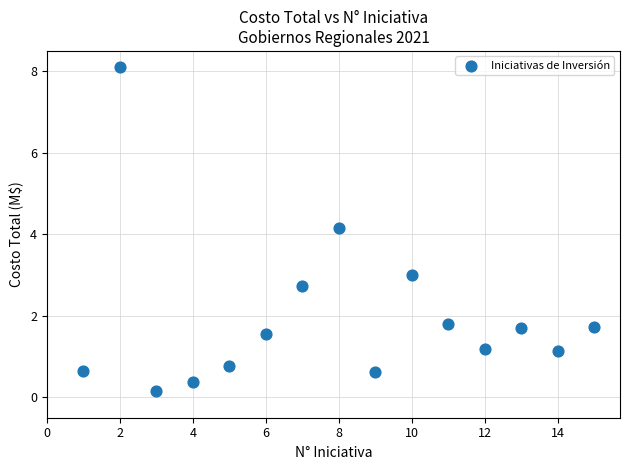

What Y value in the scatter plot is closest to 4?

4.1